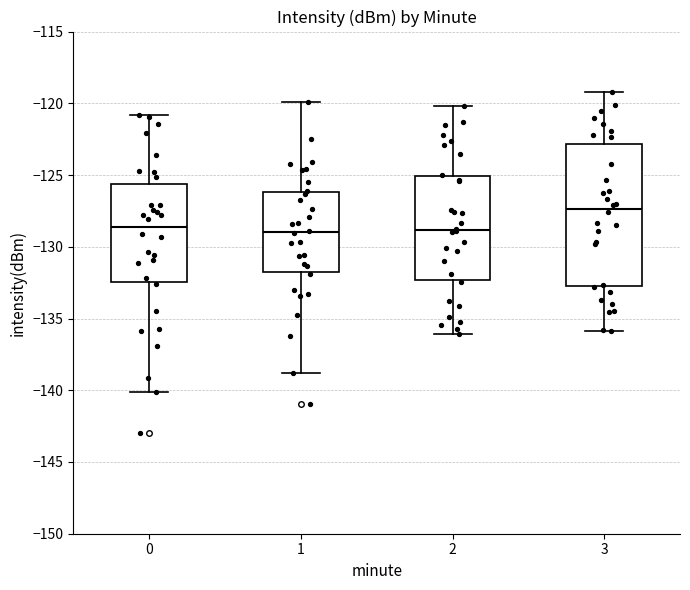

Reading left to right, read every box against the y-axis: the position of its median line, the range the box covers, and the ends of its whiskers. The values are not printed on the chart, so give them approximately, as read against the axis.

0: median -128.5, box -132.5 to -125.5, whiskers -140.0 to -121.0
1: median -129.0, box -132.0 to -126.0, whiskers -139.0 to -120.0
2: median -129.0, box -132.5 to -125.0, whiskers -136.0 to -120.0
3: median -127.5, box -133.0 to -123.0, whiskers -136.0 to -119.0